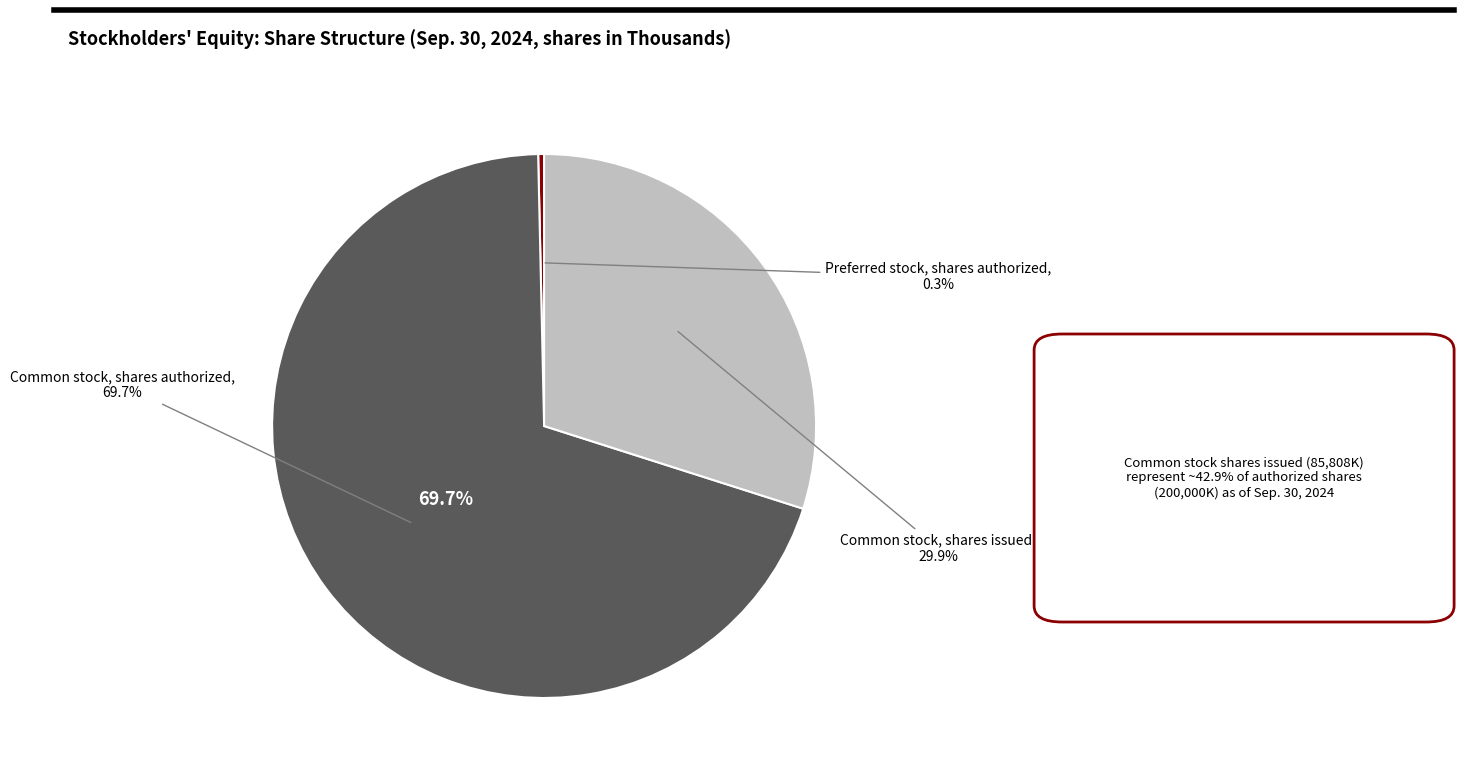

Is it true that Preferred stock, shares authorized is 0% of the pie?

True